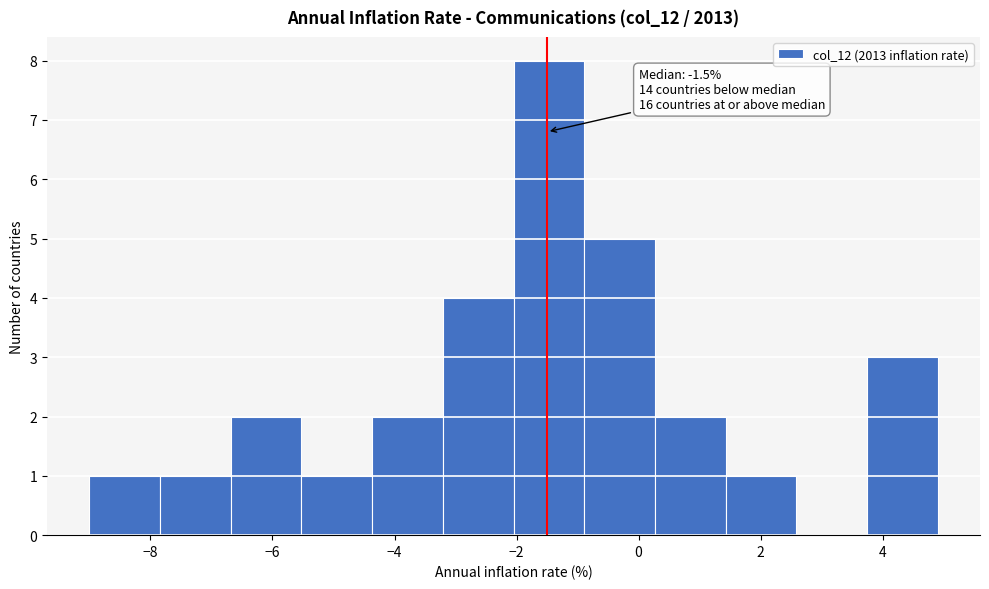

Over which range of the x-axis is the bar tallest?

-2.0 to -0.8